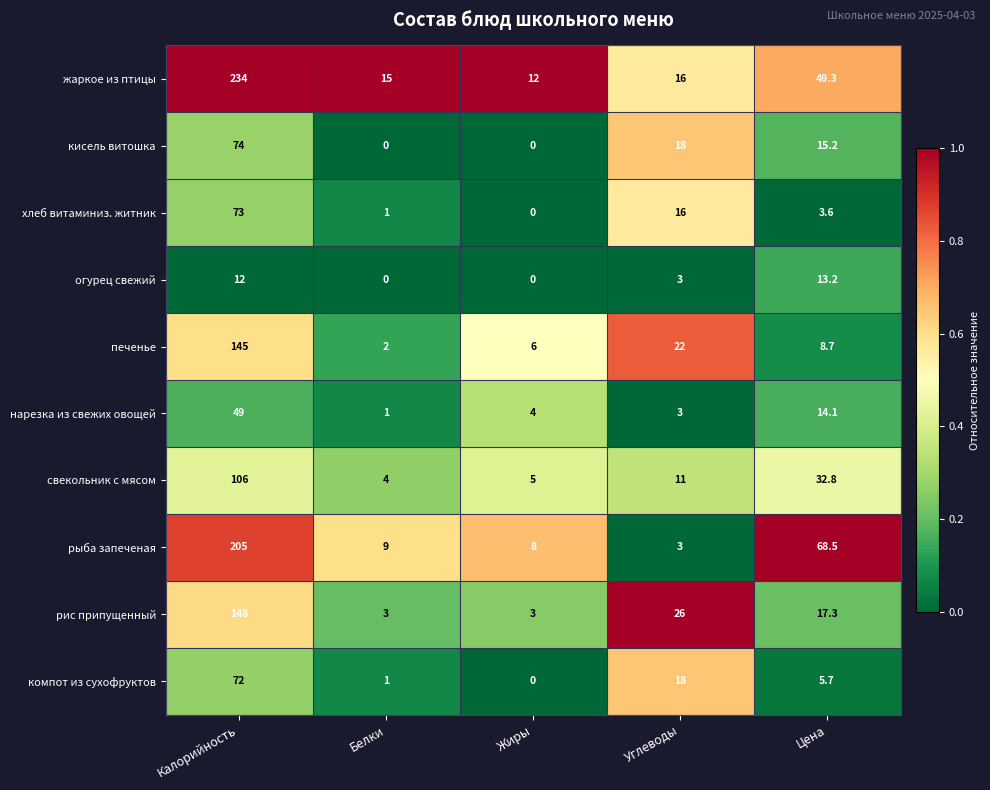

Which series has the largest total across all categories?

жаркое из птицы